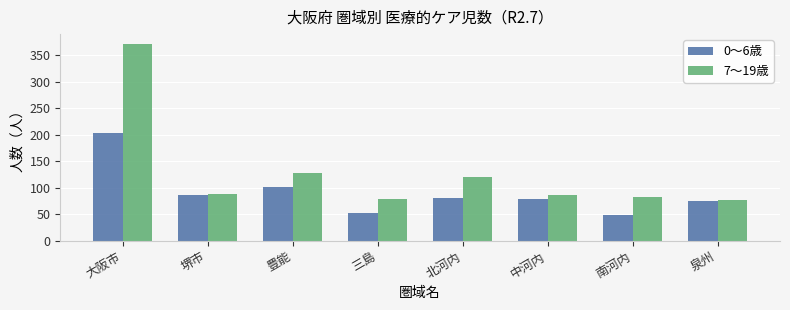

What is the sum of the 0～6歳 values at 三島 and 堺市?

138